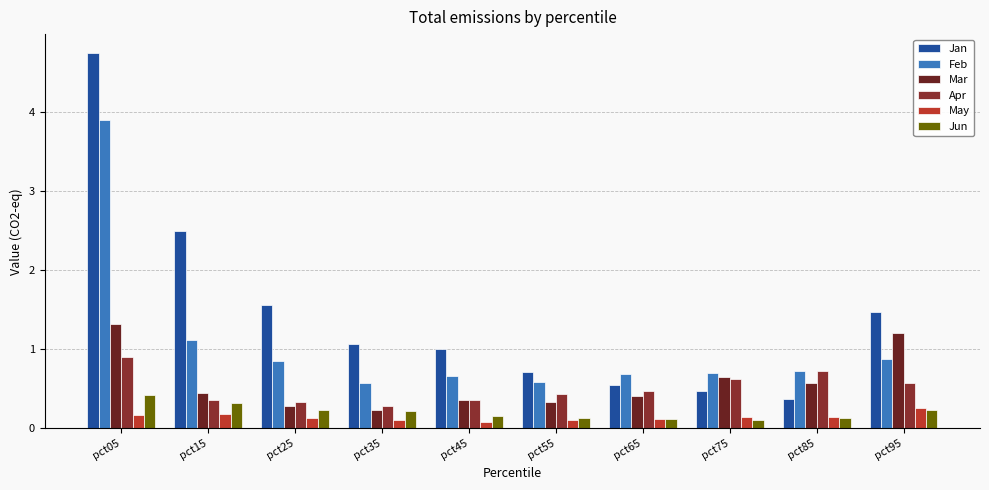

Reading right to left, list all the values displayed in this chart.

Jan: pct95=1.5	pct85=0.4	pct75=0.5	pct65=0.5	pct55=0.7	pct45=1.0	pct35=1.1	pct25=1.6	pct15=2.5	pct05=4.7
Feb: pct95=0.9	pct85=0.7	pct75=0.7	pct65=0.7	pct55=0.6	pct45=0.7	pct35=0.6	pct25=0.8	pct15=1.1	pct05=3.9
Mar: pct95=1.2	pct85=0.6	pct75=0.6	pct65=0.4	pct55=0.3	pct45=0.4	pct35=0.2	pct25=0.3	pct15=0.4	pct05=1.3
Apr: pct95=0.6	pct85=0.7	pct75=0.6	pct65=0.5	pct55=0.4	pct45=0.4	pct35=0.3	pct25=0.3	pct15=0.4	pct05=0.9
May: pct95=0.3	pct85=0.1	pct75=0.1	pct65=0.1	pct55=0.1	pct45=0.1	pct35=0.1	pct25=0.1	pct15=0.2	pct05=0.2
Jun: pct95=0.2	pct85=0.1	pct75=0.1	pct65=0.1	pct55=0.1	pct45=0.2	pct35=0.2	pct25=0.2	pct15=0.3	pct05=0.4